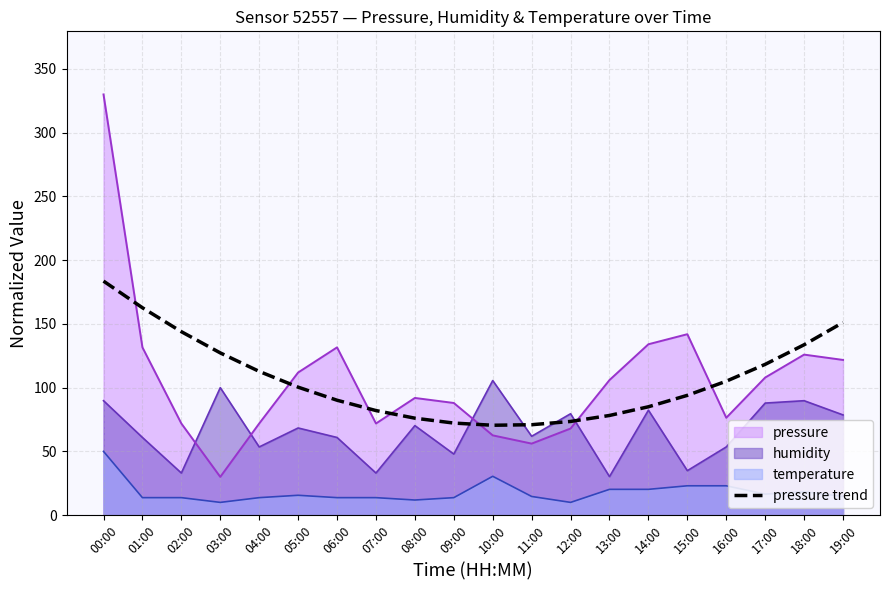

Which category has the highest value across all series?

00:00